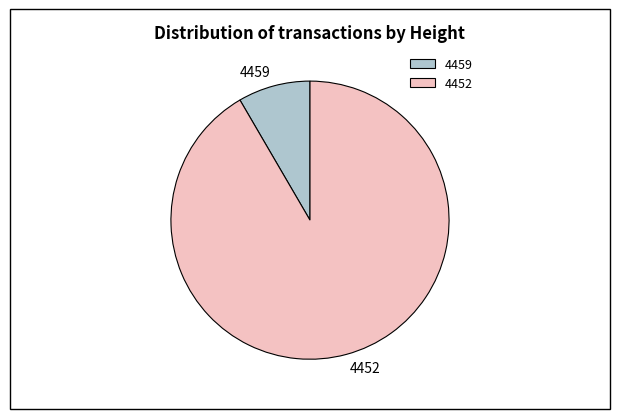

Does 4459 represent more than half of the total?

No